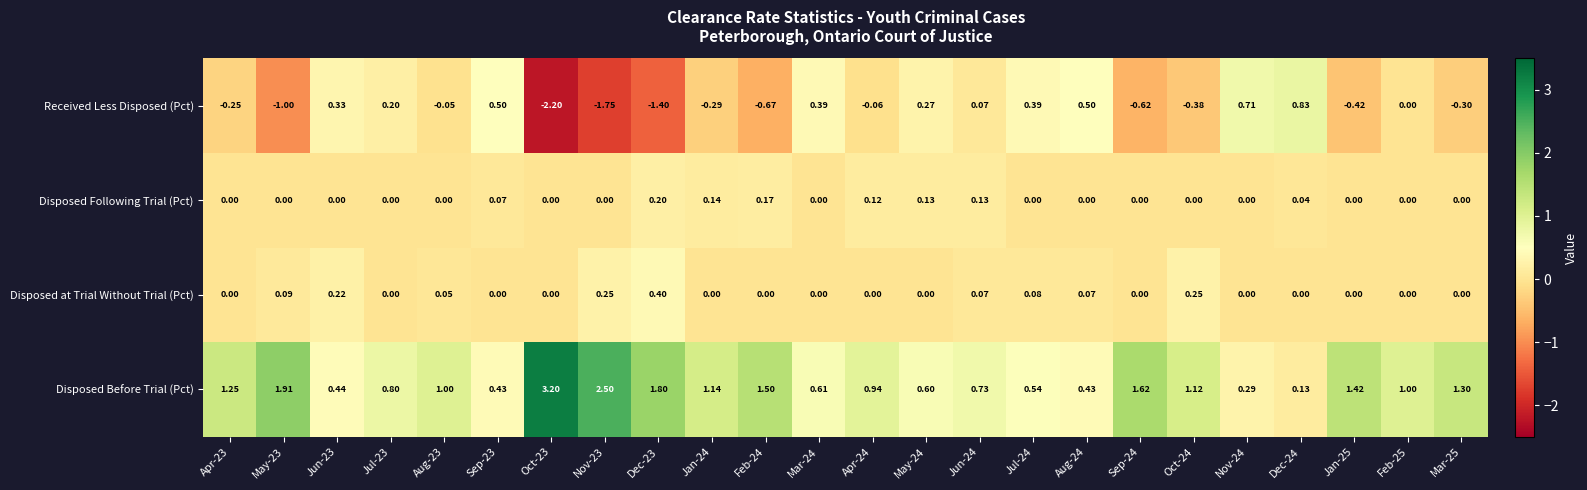

Which series has the widest spread of values?

Disposed Before Trial (Pct)